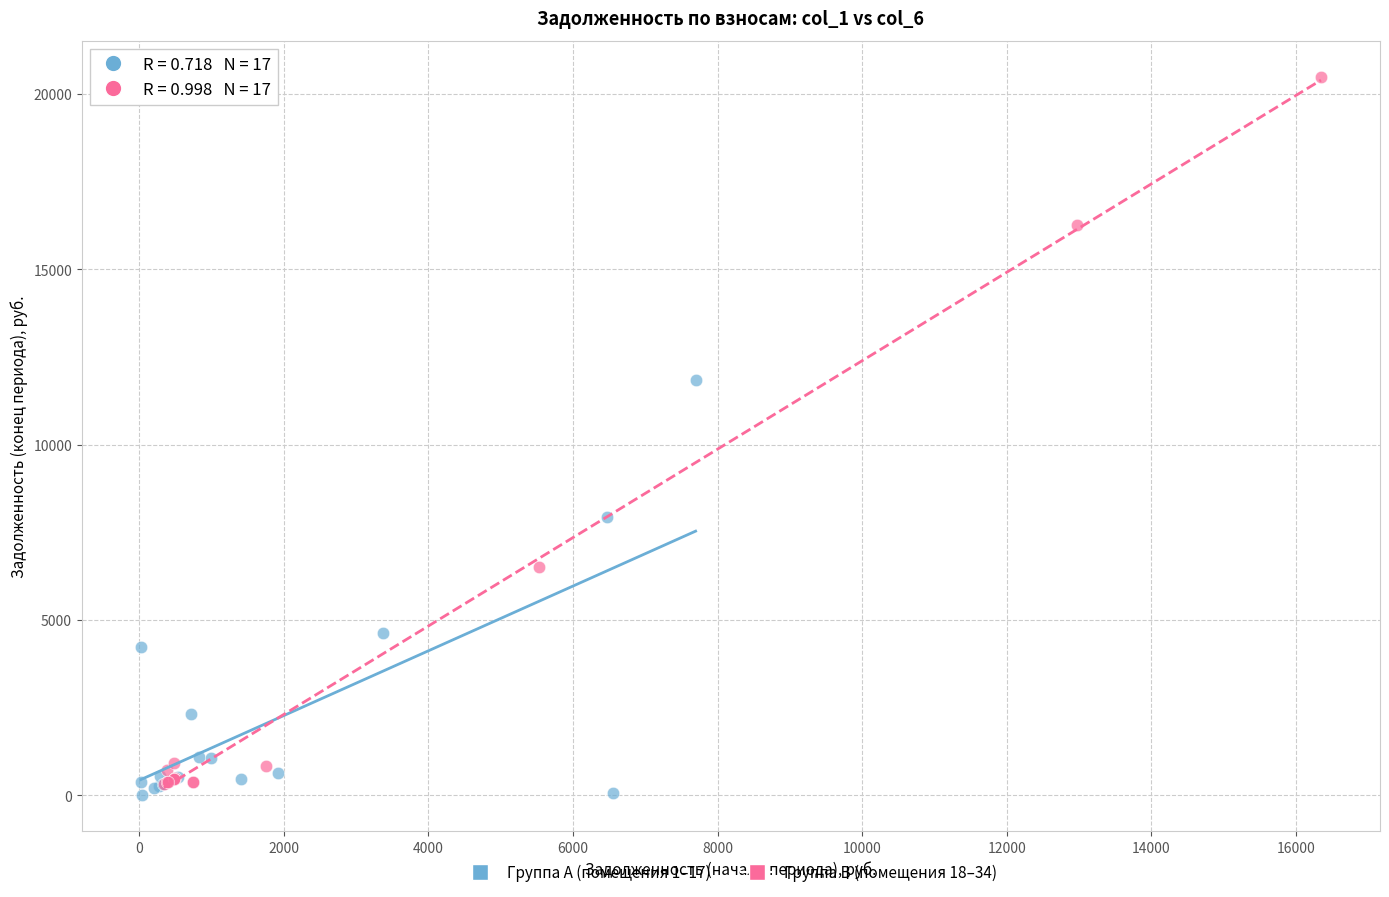

Which series reaches the maximum Y coordinate?

Группа B (помещения 18–34)